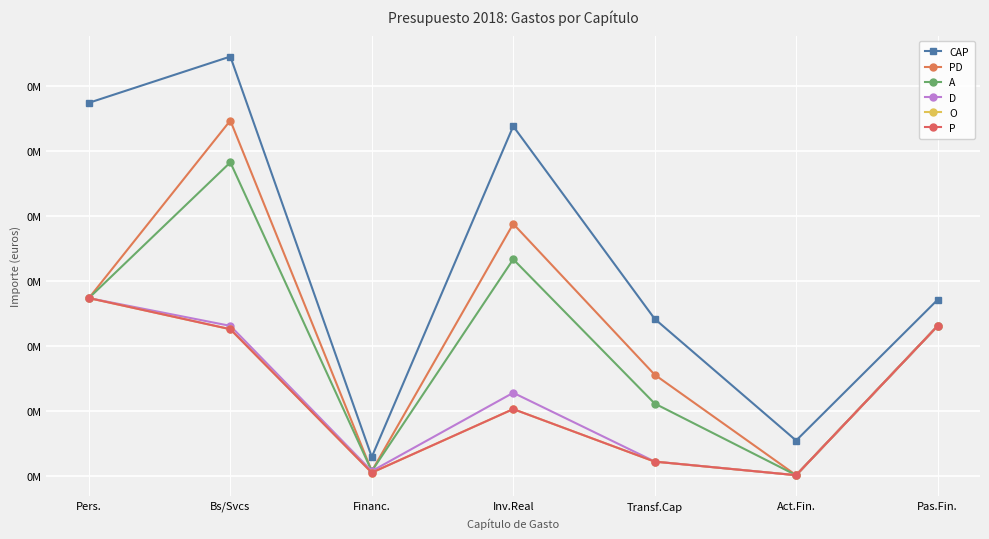

Which category has the lowest value in the P series?

Act.Fin.